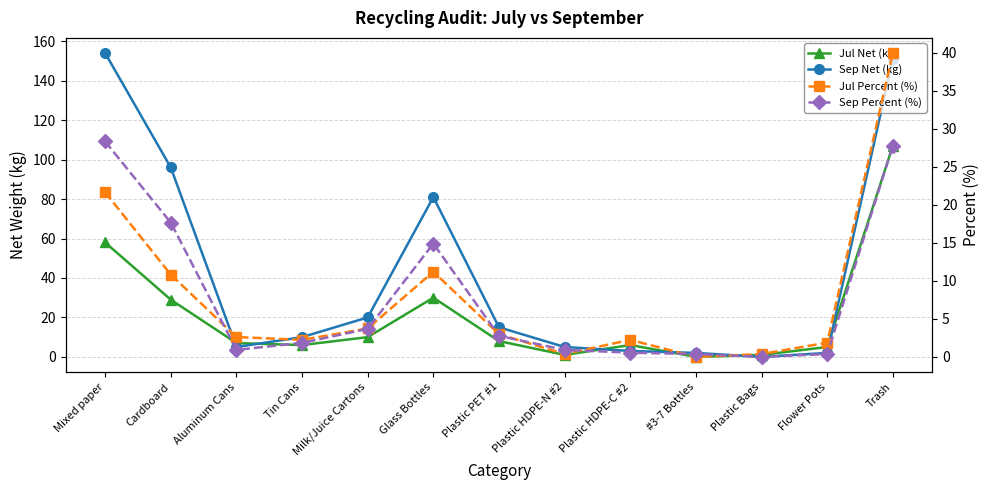

True or false: Jul Net (kg) and Jul Percent (%) cross at least once.

False